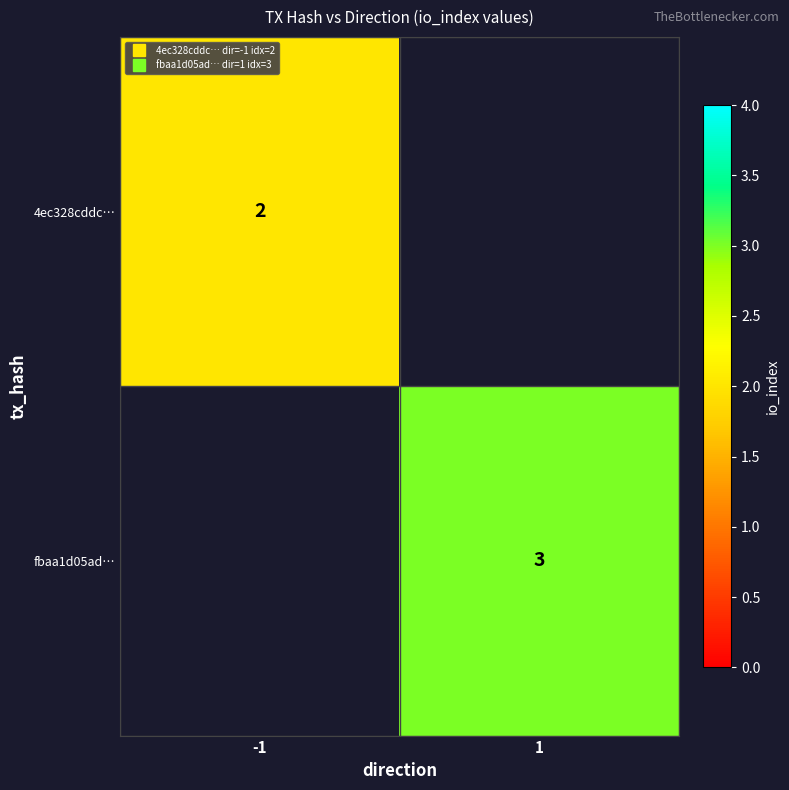

How many values in 4ec328cddc… are above zero?

1